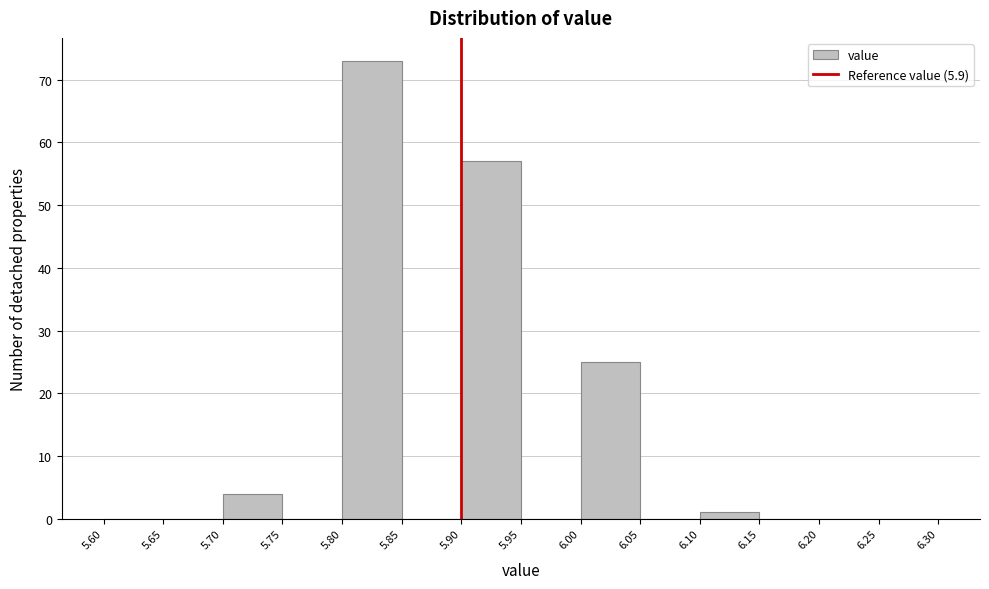

Reading left to right, transcribe this chart: for each bar, give the range it covers on the x-axis and its height. The values are not printed on the chart, so give them approximately, as read against the axis.

5.60 to 5.65: 0
5.65 to 5.70: 0
5.70 to 5.75: 4
5.75 to 5.80: 0
5.80 to 5.85: 73
5.85 to 5.90: 0
5.90 to 5.95: 57
5.95 to 6.00: 0
6.00 to 6.05: 25
6.05 to 6.10: 0
6.10 to 6.15: 1
6.15 to 6.20: 0
6.20 to 6.25: 0
6.25 to 6.30: 0